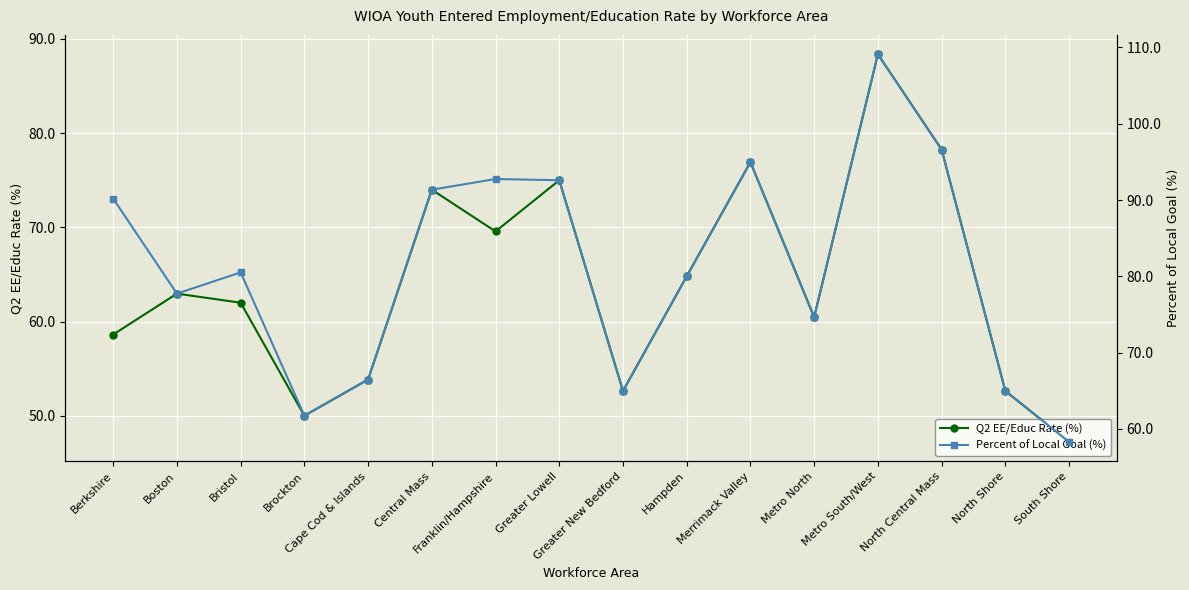

Reading left to right, transcribe all the data shown in this chart.

Q2 EE/Educ Rate (%): Berkshire=58.6	Boston=63.0	Bristol=62.0	Brockton=50.0	Cape Cod & Islands=53.8	Central Mass=74.0	Franklin/Hampshire=69.6	Greater Lowell=75.0	Greater New Bedford=52.6	Hampden=64.8	Merrimack Valley=76.9	Metro North=60.5	Metro South/West=88.4	North Central Mass=78.3	North Shore=52.6	South Shore=47.2
Percent of Local Goal (%): Berkshire=90.2	Boston=77.7	Bristol=80.5	Brockton=61.7	Cape Cod & Islands=66.5	Central Mass=91.4	Franklin/Hampshire=92.8	Greater Lowell=92.6	Greater New Bedford=65.0	Hampden=80.0	Merrimack Valley=95.0	Metro North=74.6	Metro South/West=109.1	North Central Mass=96.6	North Shore=65.0	South Shore=58.3